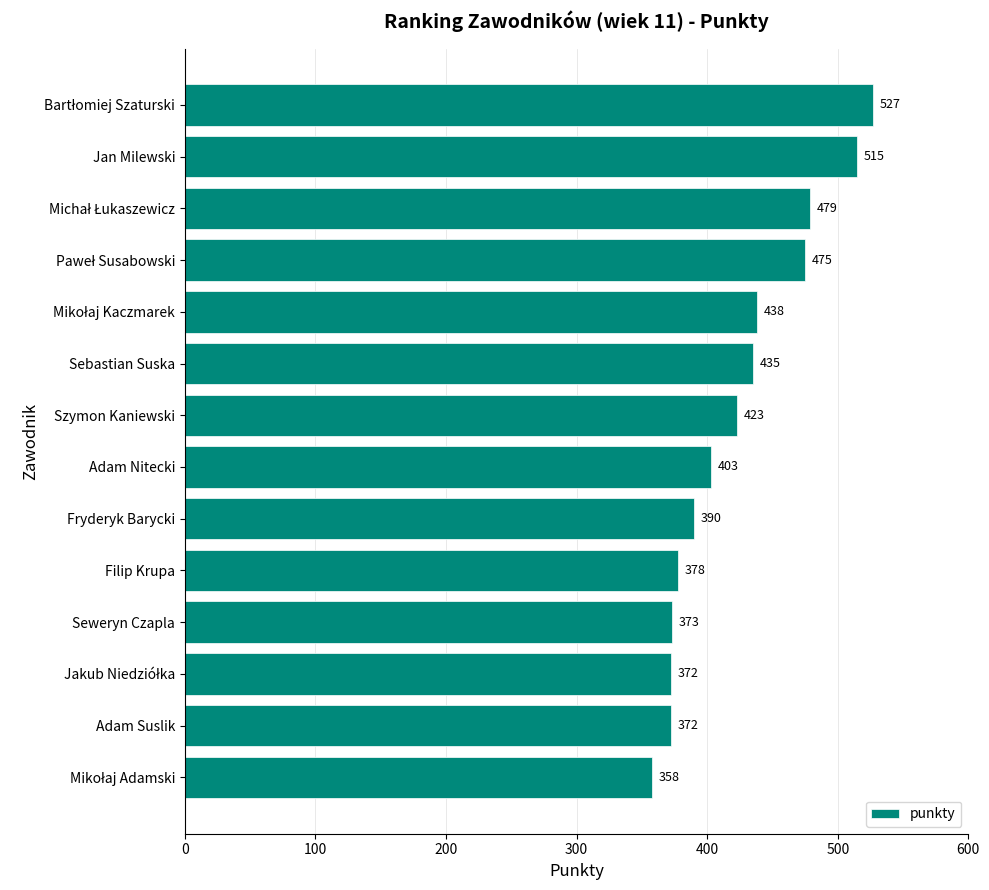

Are the bars grouped side by side (vs. stacked)?

No